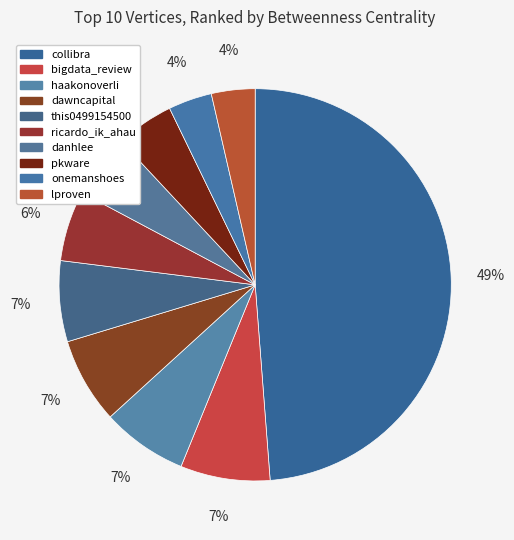

What is the smallest slice in the pie chart?

onemanshoes